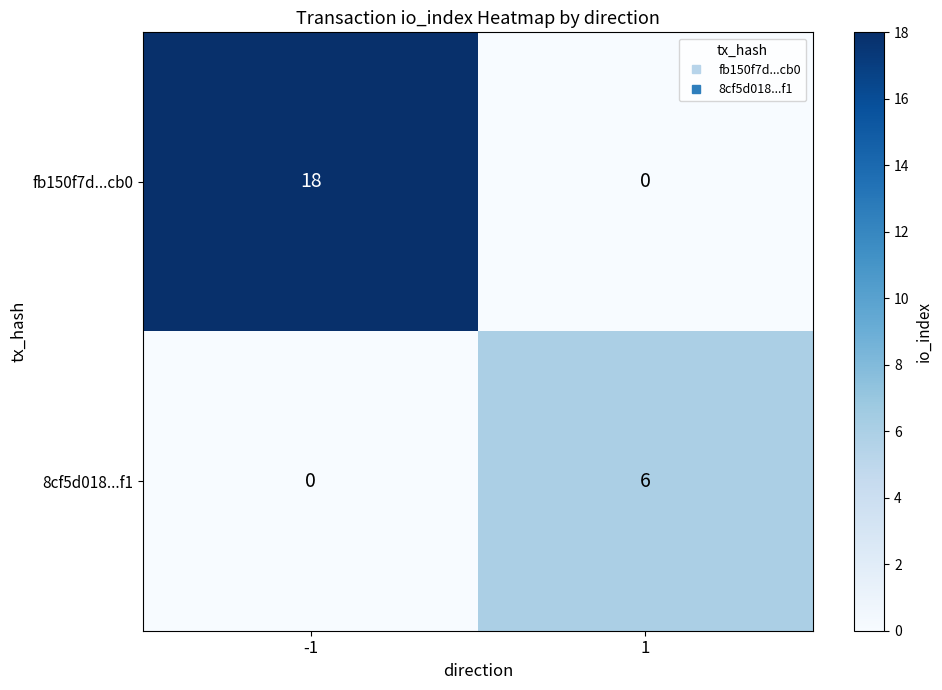

What is the total value across all series at 1?

6